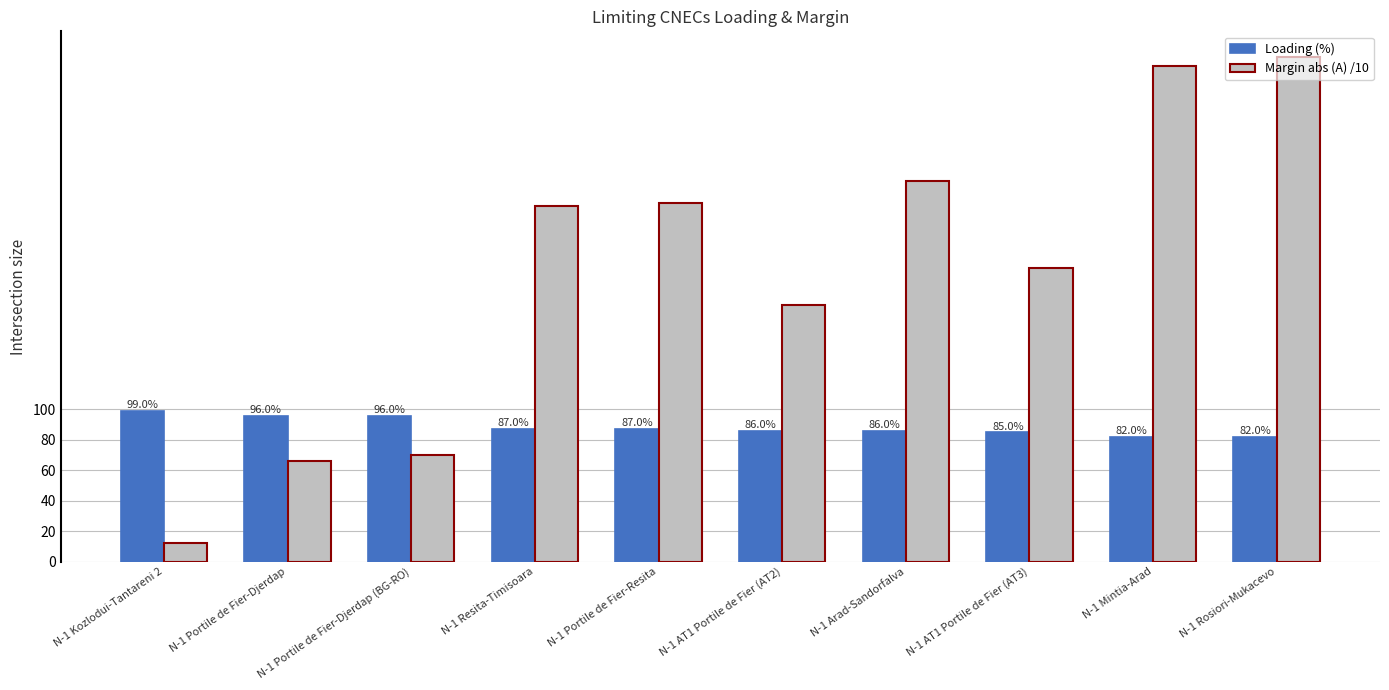

Reading left to right, transcribe all the data shown in this chart.

Loading (%): N-1 Kozlodui-Tantareni 2=99	N-1 Portile de Fier-Djerdap=96	N-1 Portile de Fier-Djerdap (BG-RO)=96	N-1 Resita-Timisoara=87	N-1 Portile de Fier-Resita=87	N-1 AT1 Portile de Fier (AT2)=86	N-1 Arad-Sandorfalva=86	N-1 AT1 Portile de Fier (AT3)=85	N-1 Mintia-Arad=82	N-1 Rosiori-Mukacevo=82
Margin abs (A) /10: N-1 Kozlodui-Tantareni 2=12	N-1 Portile de Fier-Djerdap=66	N-1 Portile de Fier-Djerdap (BG-RO)=70	N-1 Resita-Timisoara=234	N-1 Portile de Fier-Resita=236	N-1 AT1 Portile de Fier (AT2)=169	N-1 Arad-Sandorfalva=250	N-1 AT1 Portile de Fier (AT3)=193	N-1 Mintia-Arad=326	N-1 Rosiori-Mukacevo=332